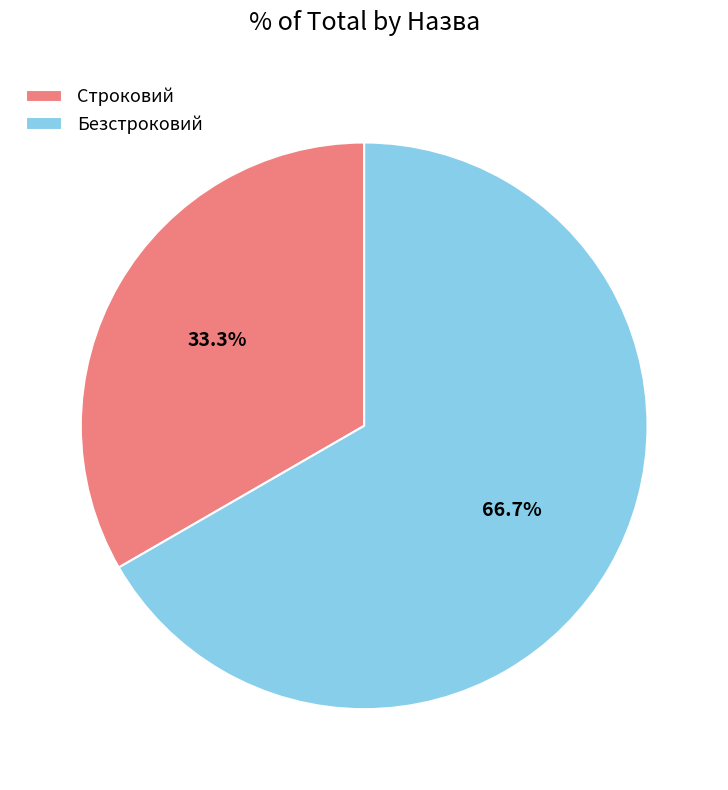

What portion of the pie excludes Строковий?

66.7%